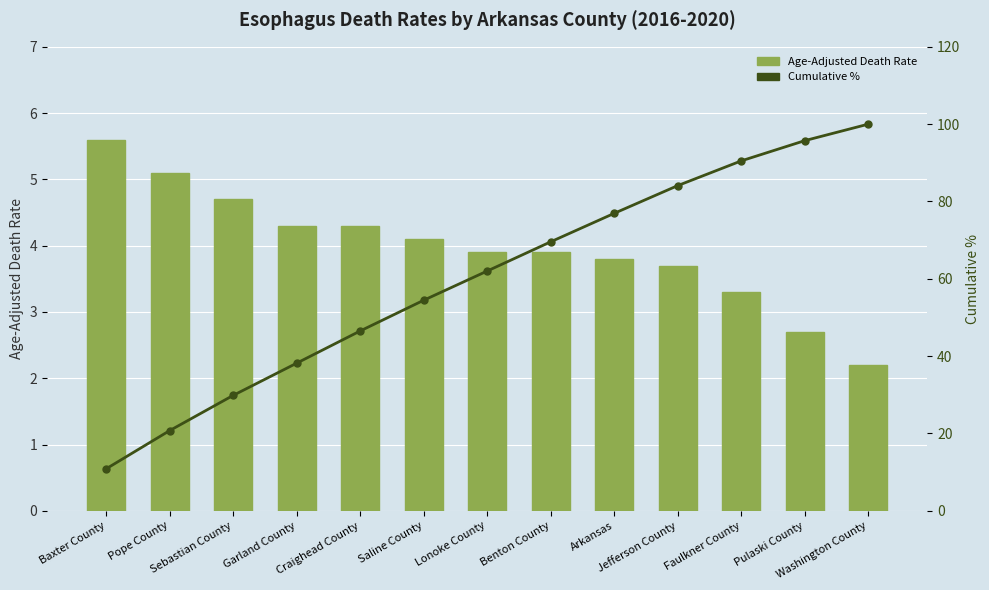

At which label does Cumulative % reach its peak?

Washington County